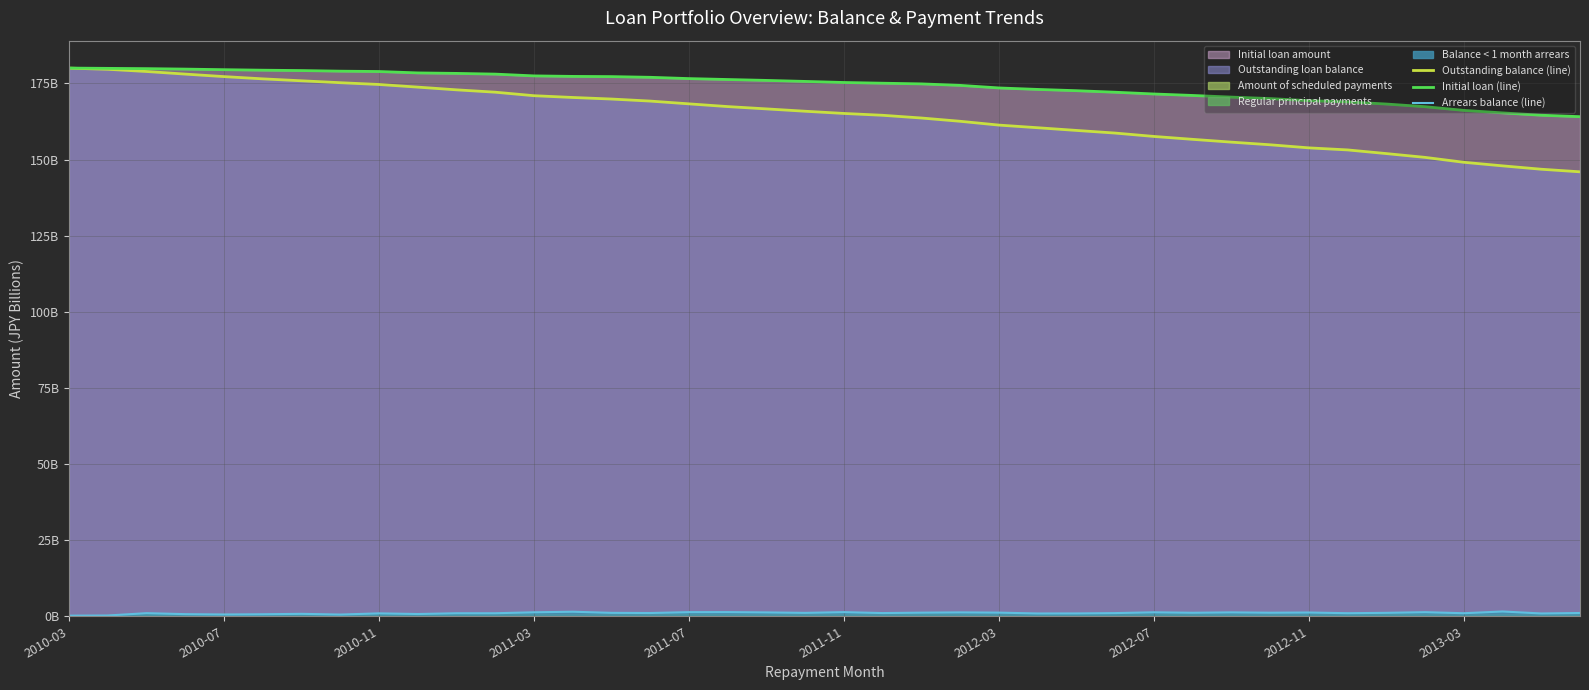

Which has a higher value, 2012-03 or 2010-03?

2010-03